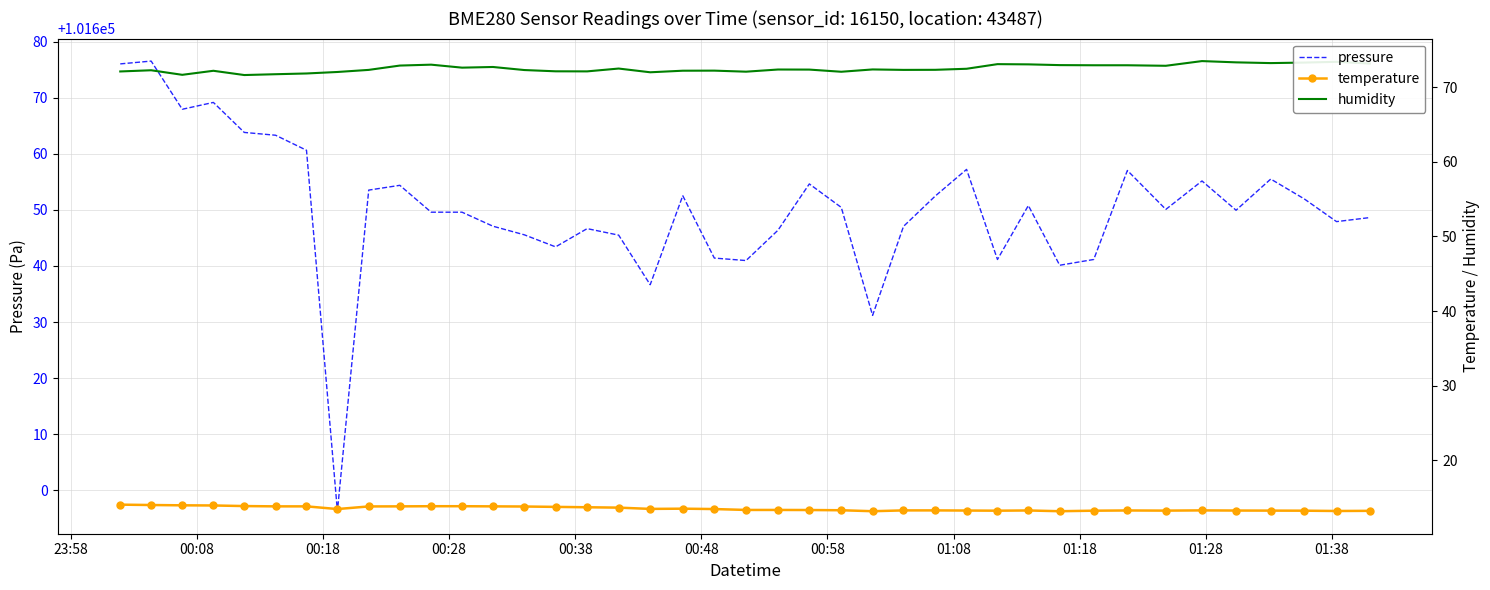

Which series has the largest total across all categories?

pressure